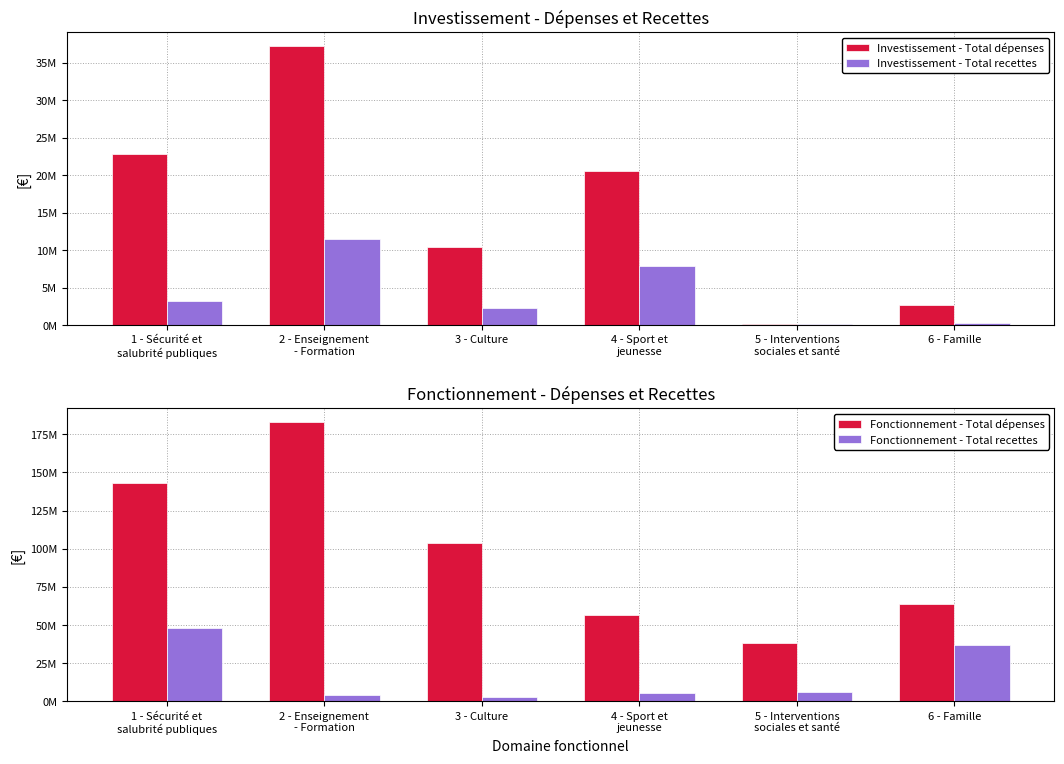

At how many categories does at least one series exceed 116351319?

2